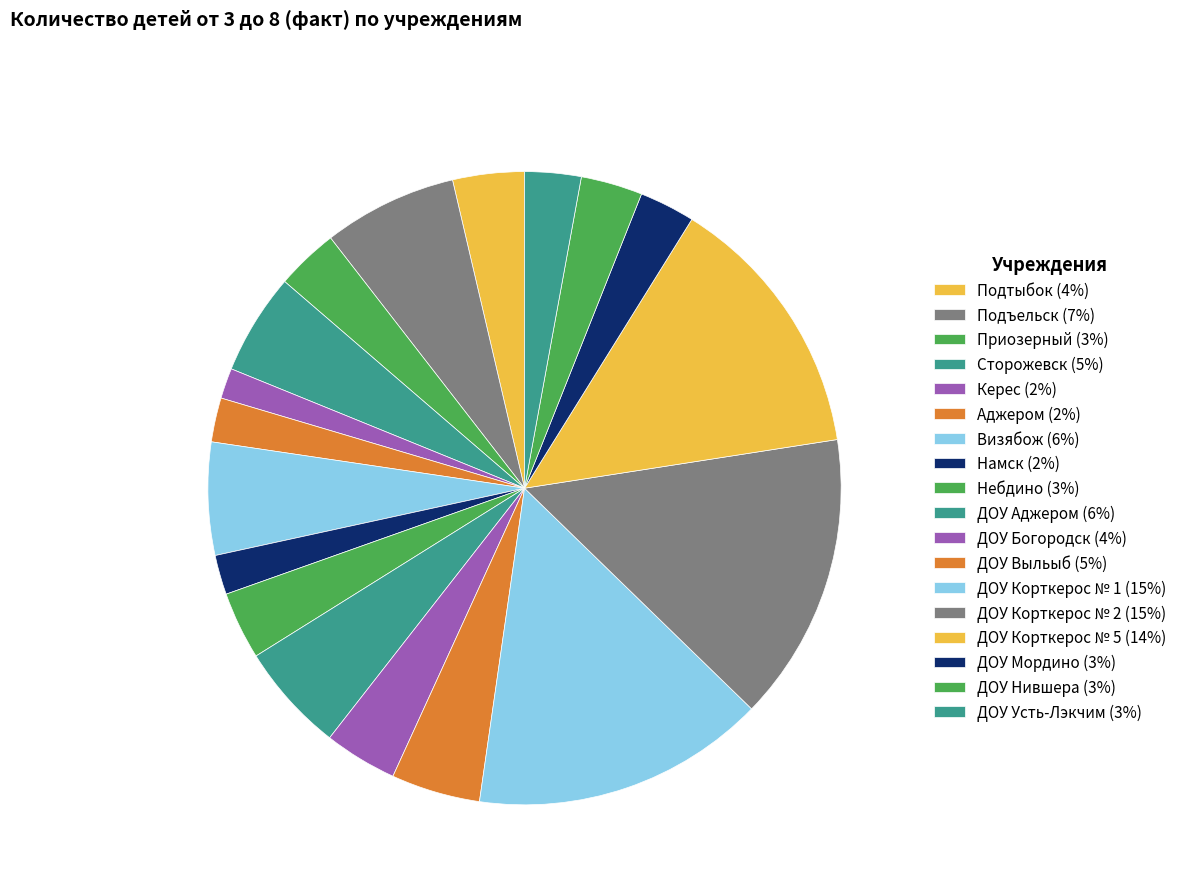

To the nearest percent, what is the average slice percentage?

6%